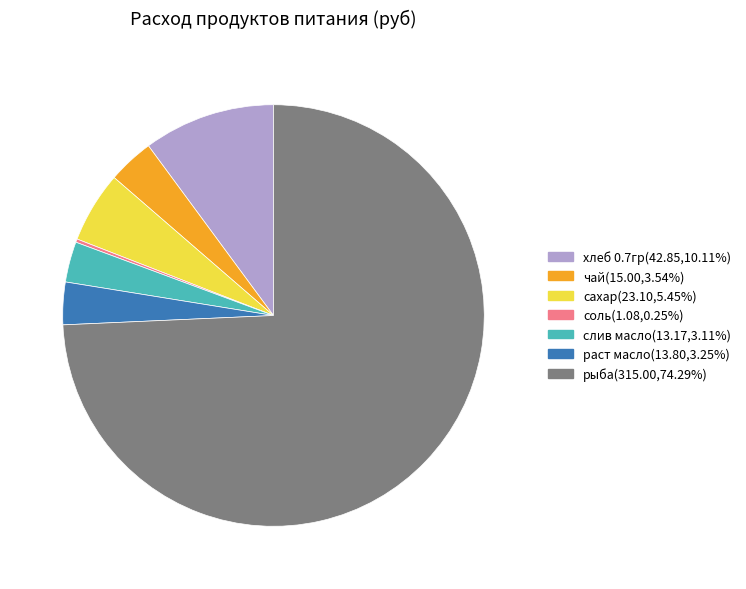

Which category has the biggest portion of the pie?

рыба